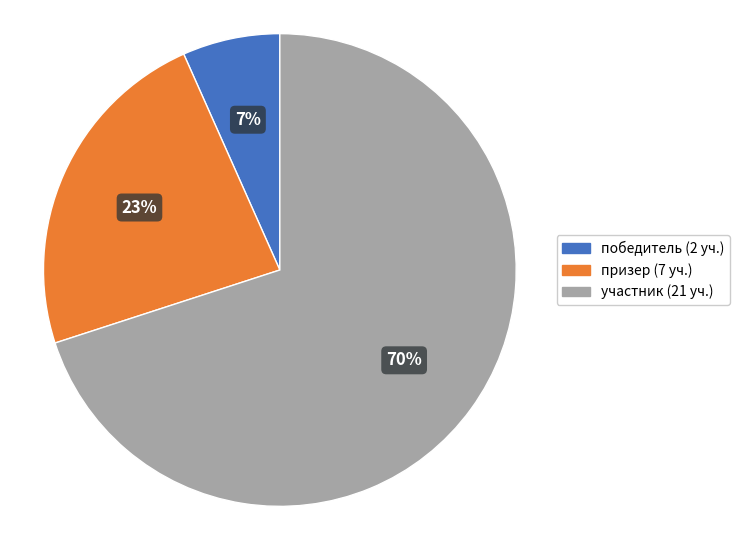

Do участник and призер together represent more than half of the pie?

Yes